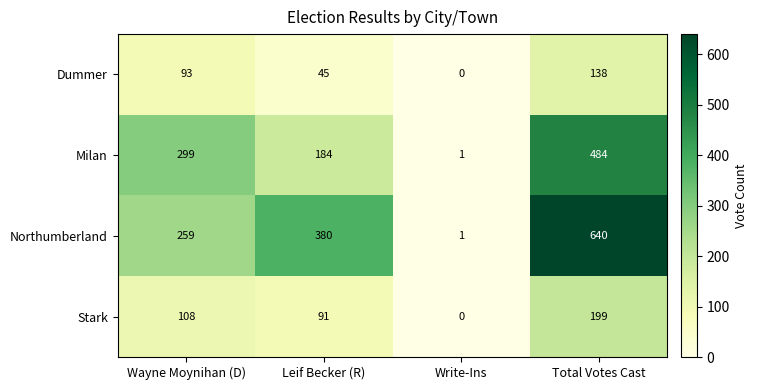

What is the average value of the Dummer series?

69